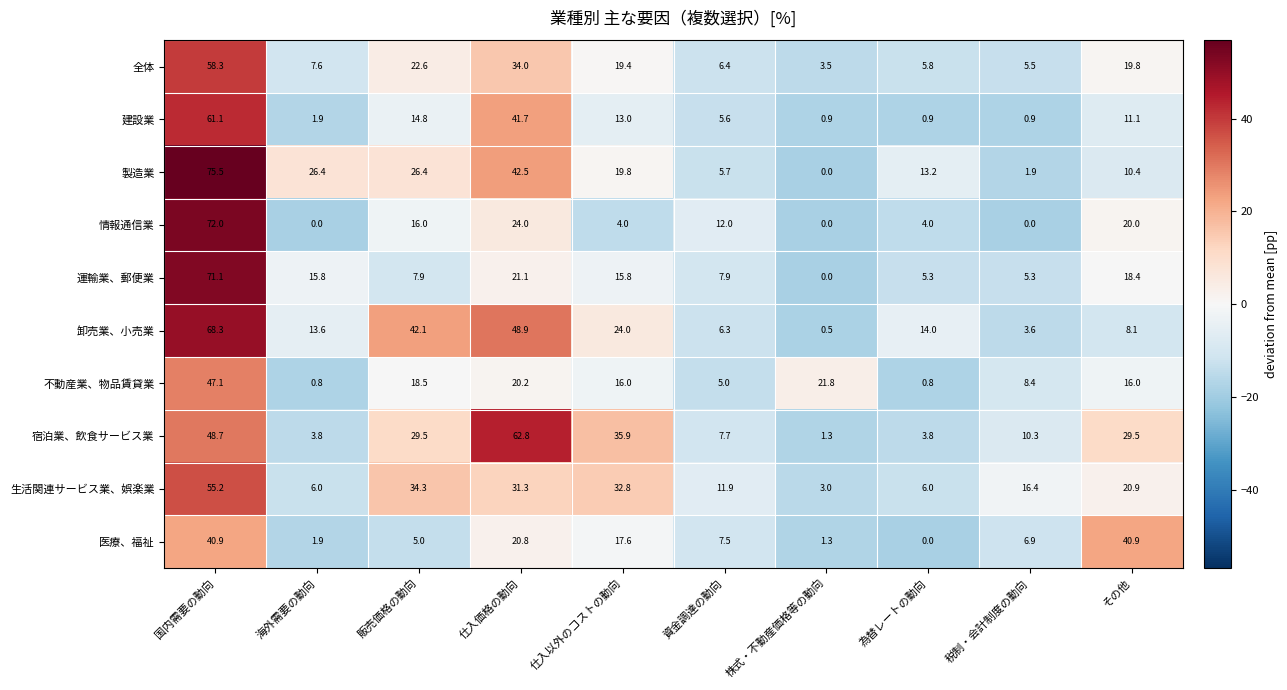

The 全体 series shows 33.7 at 仕入以外のコストの動向. True or false?

False